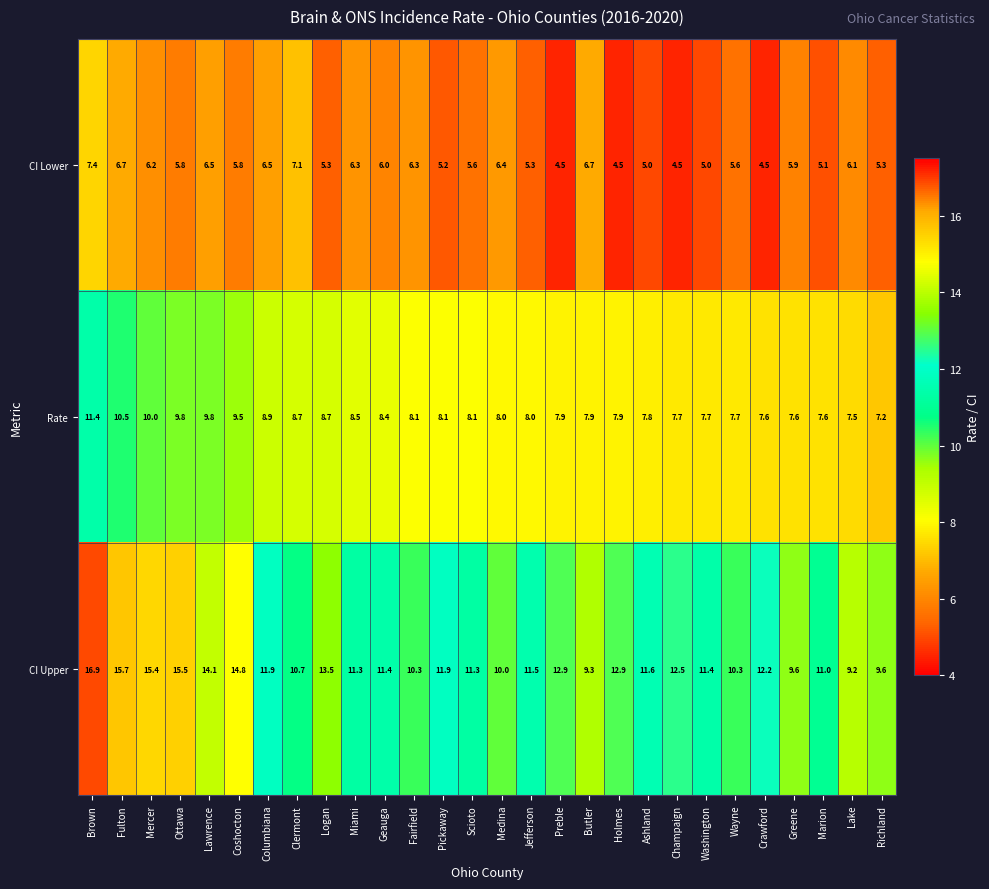

What value does the CI Lower series have at Geauga?

6.0